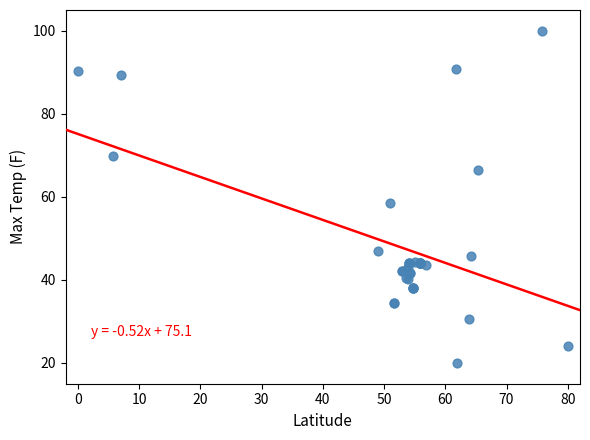

What Y value in the scatter plot is closest to 60?

58.5